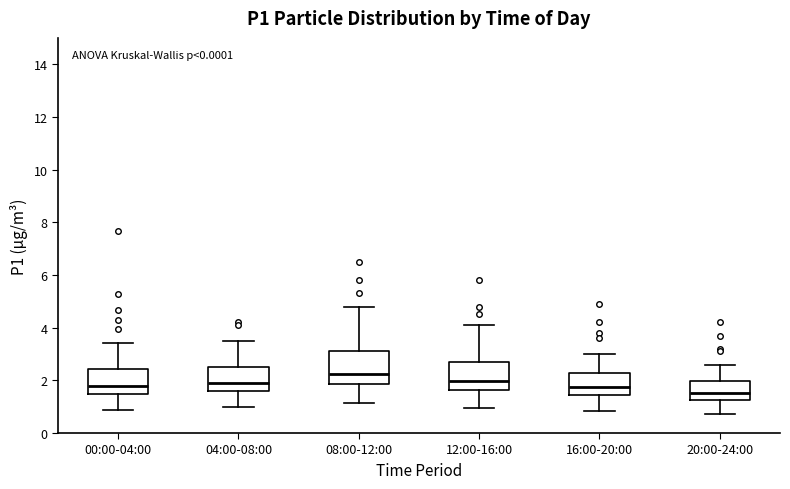

Which box has the highest median line?

08:00-12:00